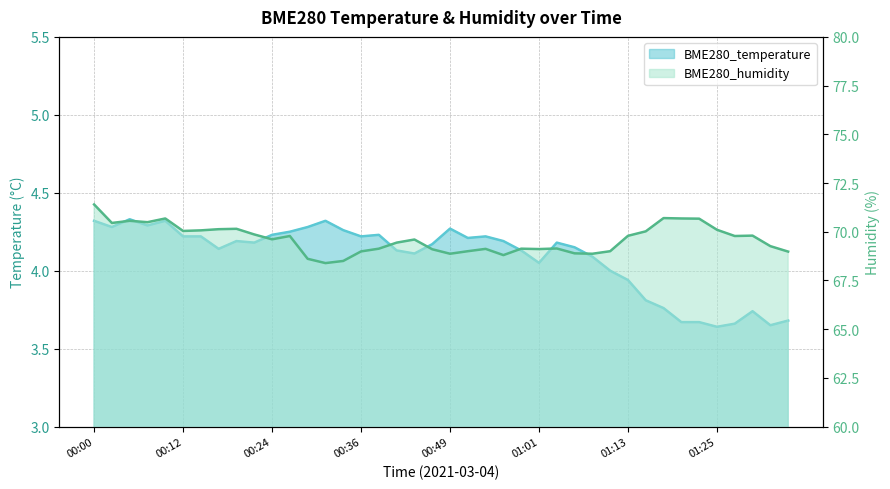

At which category does BME280_humidity reach its first local valley?

00:02